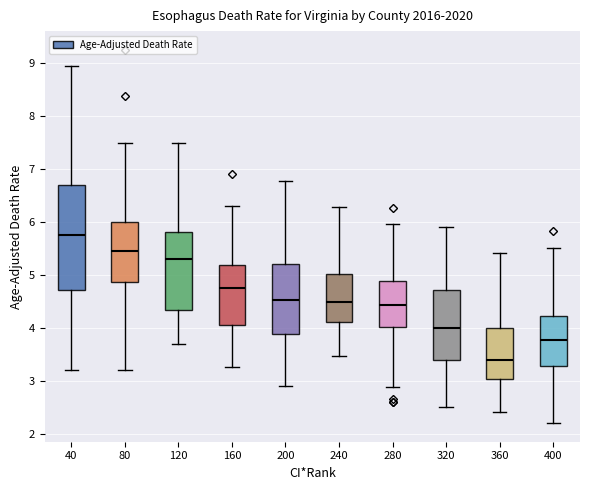

Which box has the lowest median line?

360